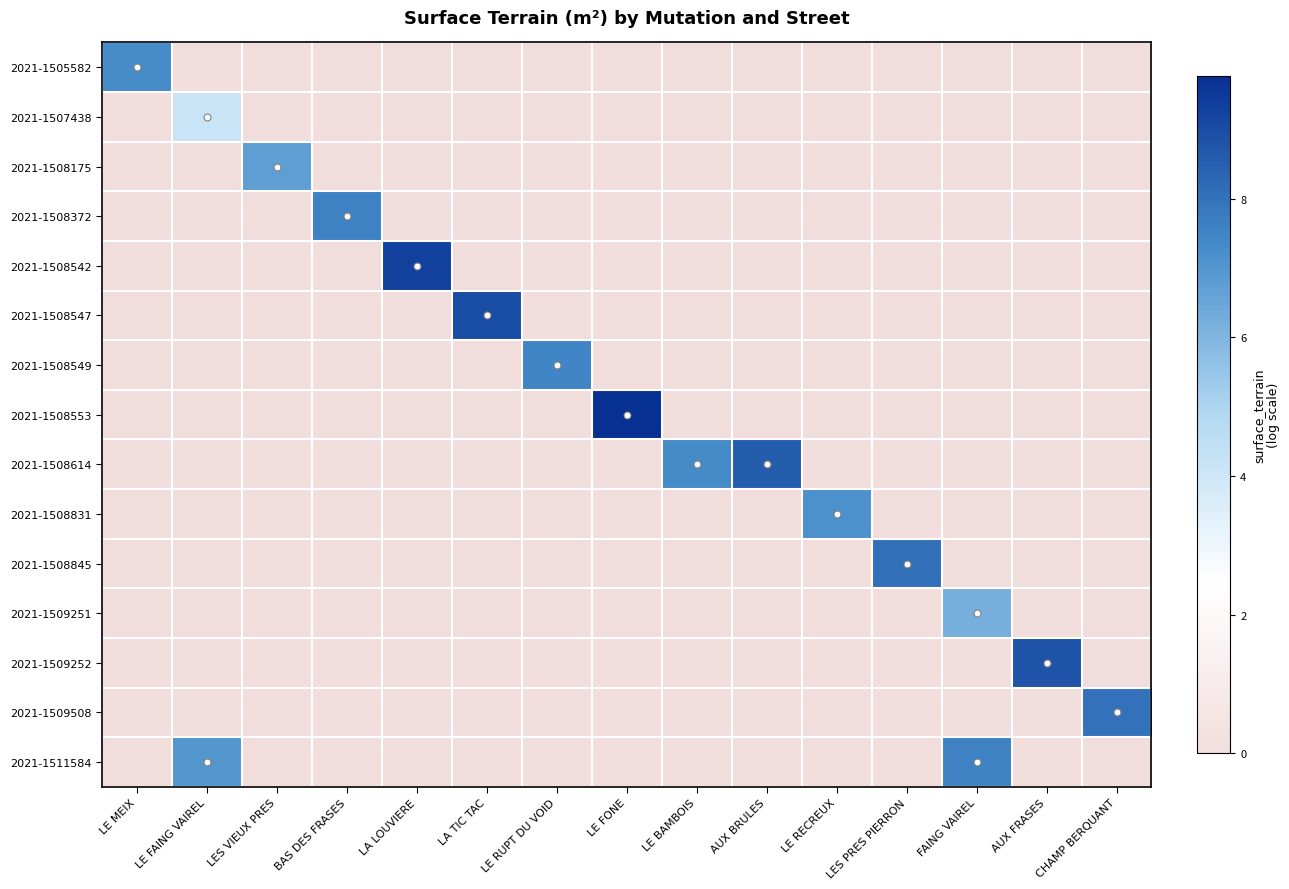

Which label corresponds to the largest value in the chart?

LE FONE